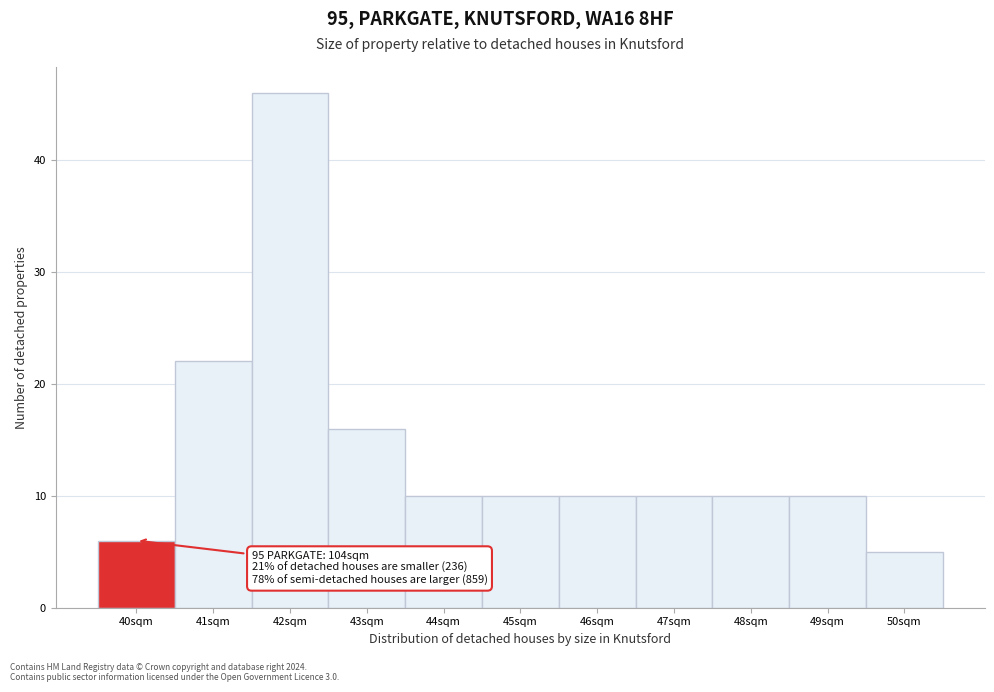

Reading left to right, list all the values displayed in this chart.

6	22	46	16	10	10	10	10	10	10	5